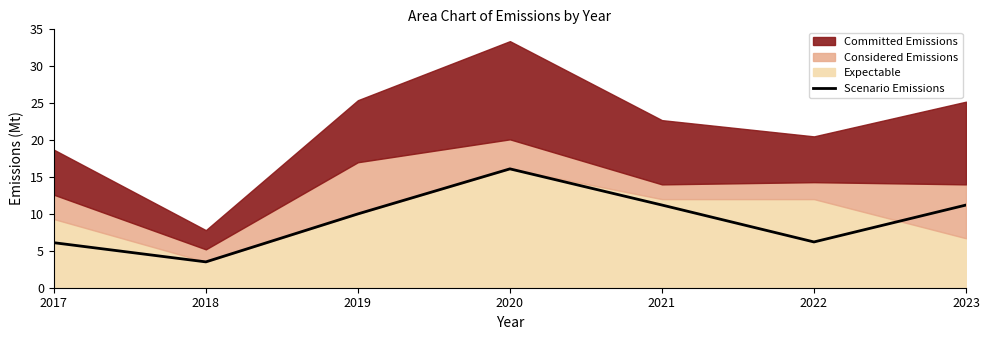

What is the ratio of the value at 2023 to the value at 2017?

1.8